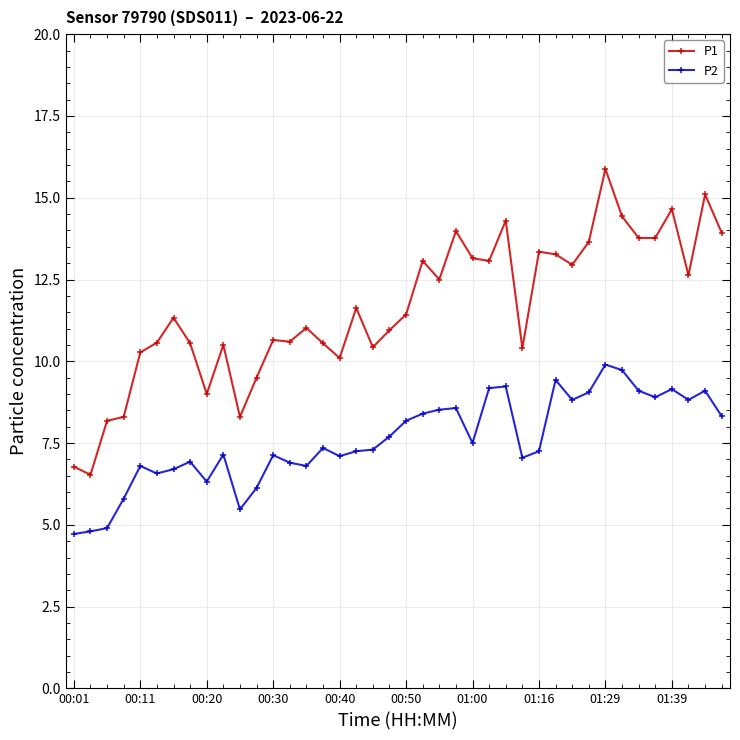

What is the sum of all P2 values?

304.0